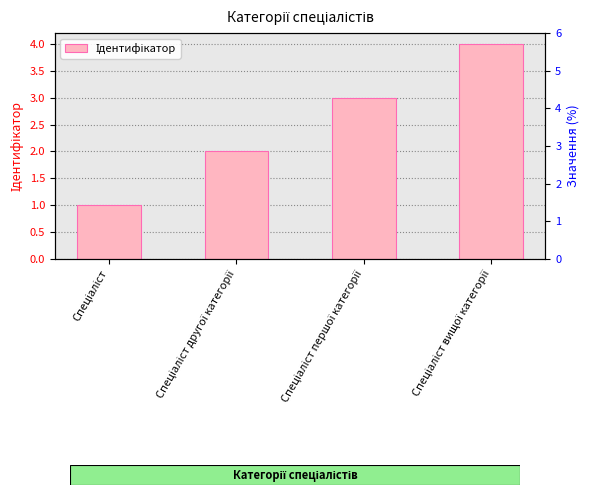

How many bars are there in total?

4